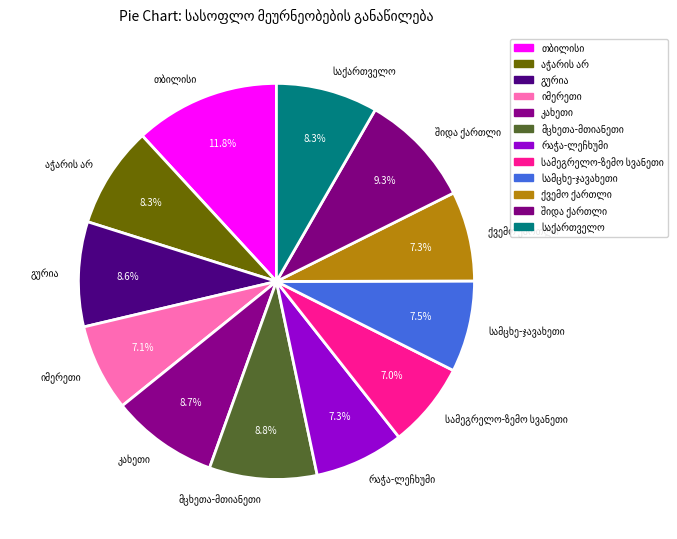

How many slices are in this pie chart?

12